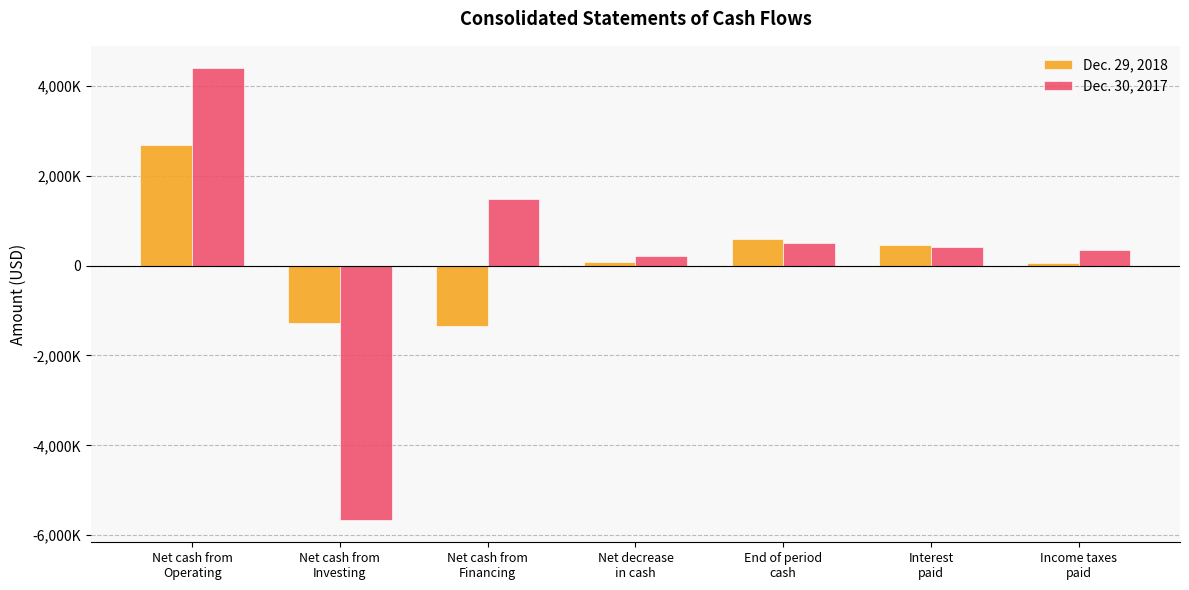

What is the label of the 6th bar from the left?

Interest
paid